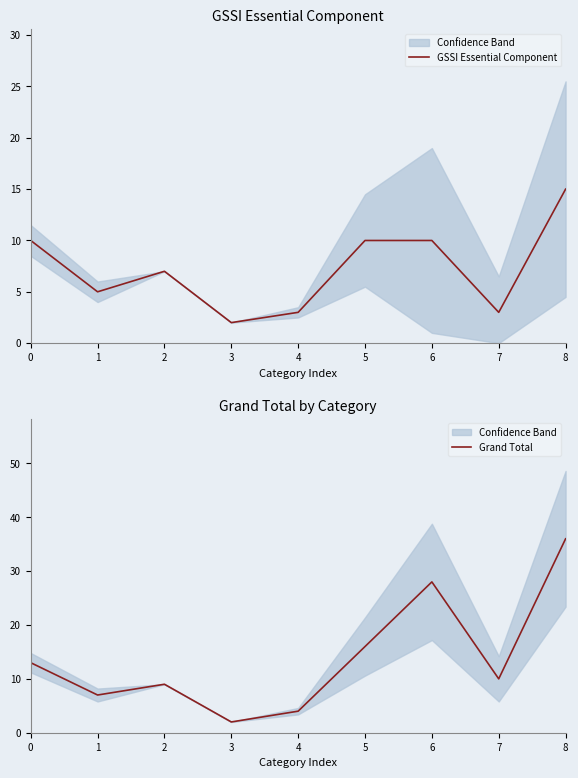

Count the number of data series in this chart.

2